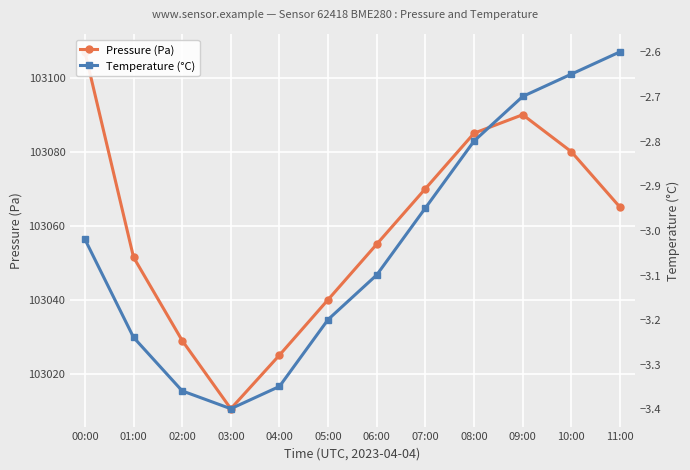

What is the total value across all series at 10:00?

103077.4